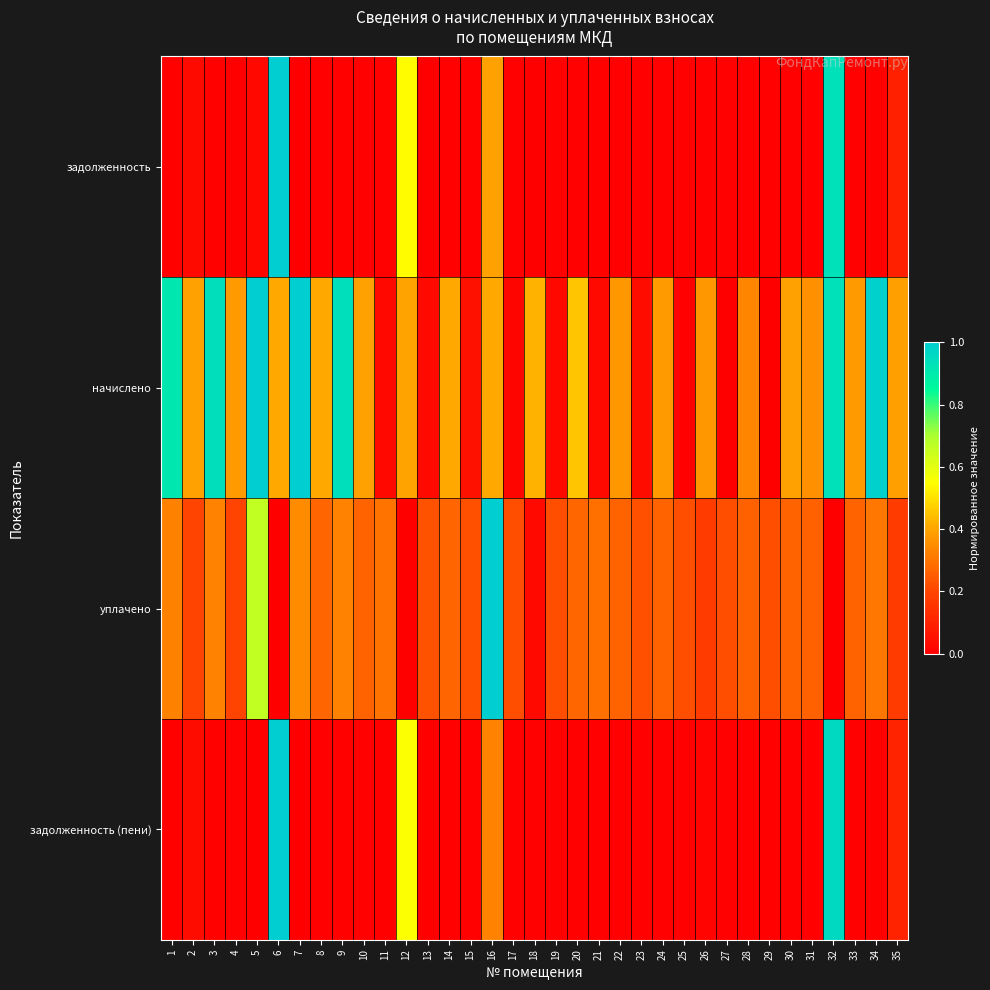

Reading right to left, extract all data points from this chart.

задолженность: 35=0.1	34=0.0	33=0.0	32=0.9	31=0.0	30=0.0	29=0.0	28=0.0	27=0.0	26=0.0	25=0.0	24=0.0	23=0.0	22=0.0	21=0.0	20=0.0	19=0.0	18=0.0	17=0.0	16=0.4	15=0.0	14=0.0	13=0.0	12=0.5	11=0.0	10=0.0	9=0.0	8=0.0	7=0.0	6=1.0	5=0.0	4=0.0	3=0.0	2=0.0	1=0.0
начислено: 35=0.4	34=1.0	33=0.4	32=0.9	31=0.4	30=0.4	29=0.0	28=0.3	27=0.0	26=0.4	25=0.0	24=0.4	23=0.0	22=0.4	21=0.0	20=0.5	19=0.0	18=0.4	17=0.0	16=0.4	15=0.1	14=0.4	13=0.0	12=0.4	11=0.0	10=0.4	9=0.9	8=0.4	7=1.0	6=0.4	5=1.0	4=0.4	3=0.9	2=0.4	1=0.9
уплачено: 35=0.2	34=0.3	33=0.3	32=0.0	31=0.3	30=0.3	29=0.2	28=0.3	27=0.2	26=0.2	25=0.2	24=0.3	23=0.2	22=0.3	21=0.3	20=0.3	19=0.2	18=0.0	17=0.2	16=1.0	15=0.2	14=0.3	13=0.2	12=0.0	11=0.3	10=0.3	9=0.3	8=0.3	7=0.3	6=0.0	5=0.7	4=0.2	3=0.3	2=0.2	1=0.3
задолженность (пени): 35=0.1	34=0.0	33=0.0	32=1.0	31=0.0	30=0.0	29=0.0	28=0.0	27=0.0	26=0.0	25=0.0	24=0.0	23=0.0	22=0.0	21=0.0	20=0.0	19=0.0	18=0.0	17=0.0	16=0.3	15=0.0	14=0.0	13=0.0	12=0.6	11=0.0	10=0.0	9=0.0	8=0.0	7=0.0	6=1.0	5=0.0	4=0.0	3=0.0	2=0.0	1=0.0